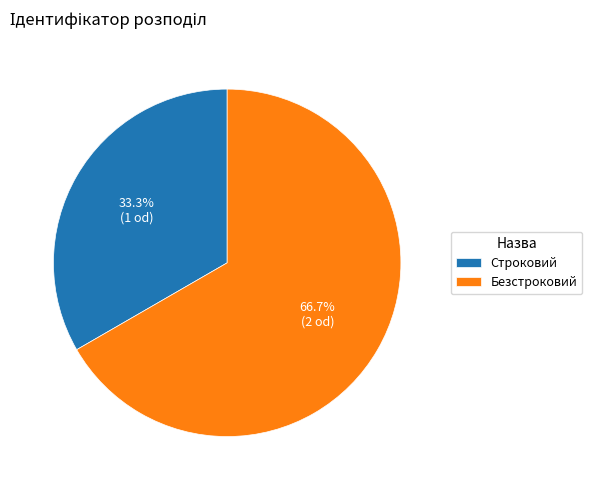

Which slice represents more than half of the pie?

Безстроковий